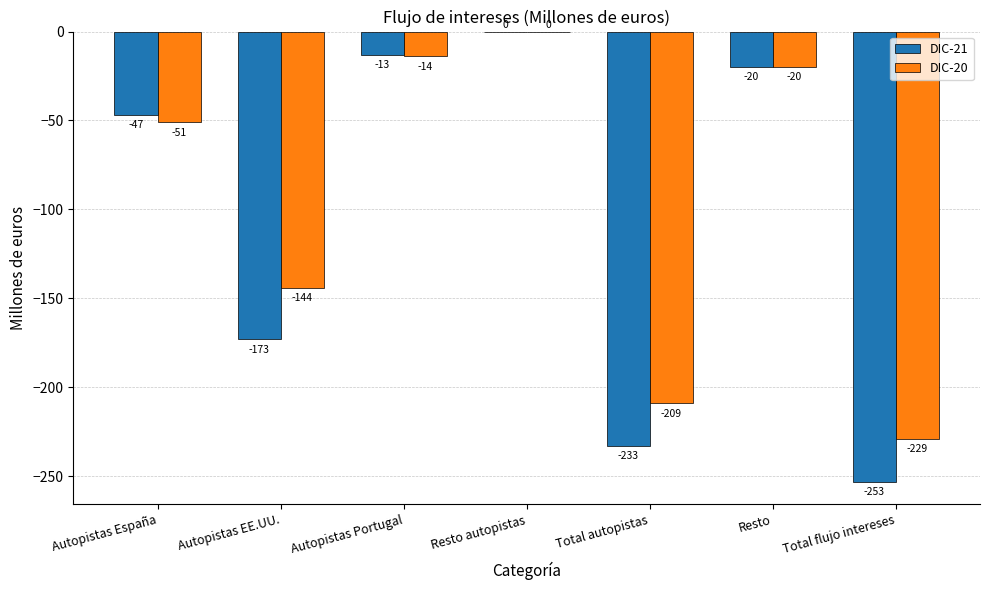

What value does the DIC-20 series have at Autopistas EE.UU.?

-144